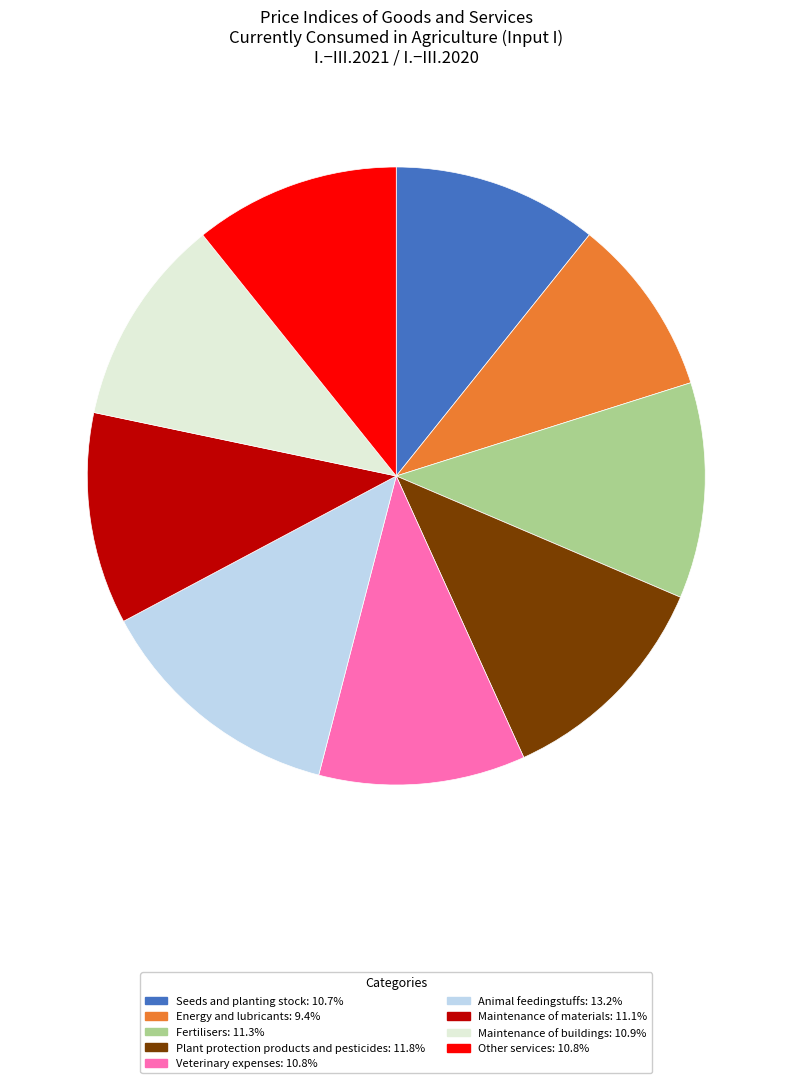

Approximately how many times larger is the value at Energy and lubricants compared to Veterinary expenses?

0.9